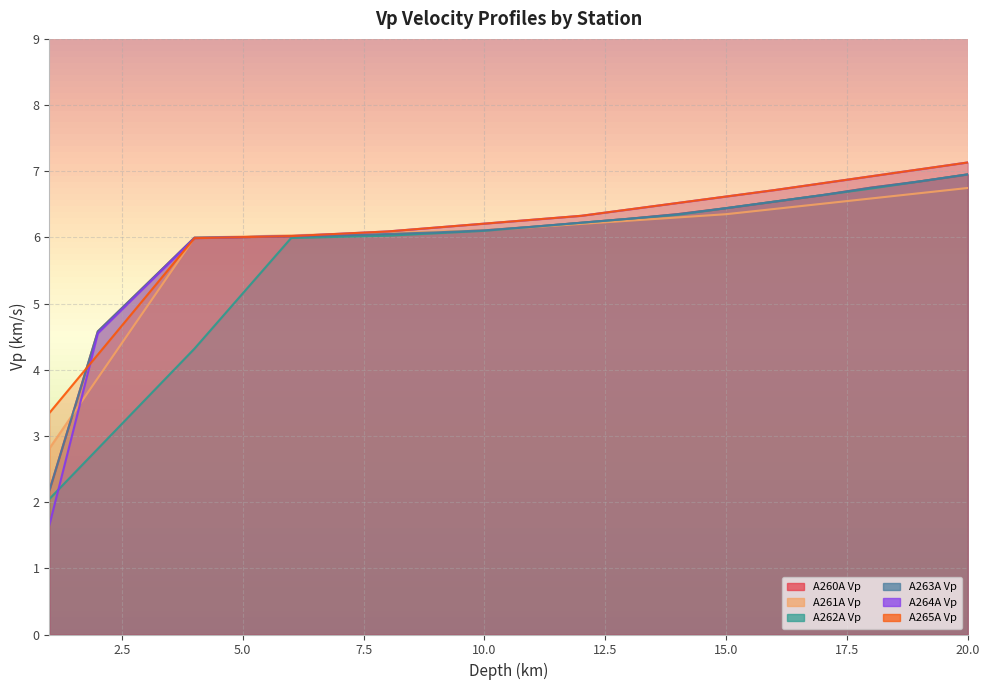

List the labels in order of A263A Vp value, smallest first.

1, 2, 3, 4, 5, 6, 7, 8, 9, 10, 11, 12, 13, 14, 15, 16, 17, 18, 19, 20